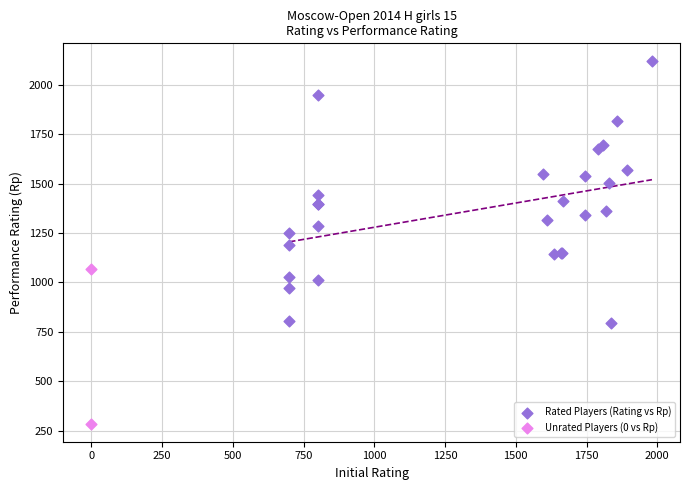

Which series has the widest spread of Y values?

Rated Players (Rating vs Rp)